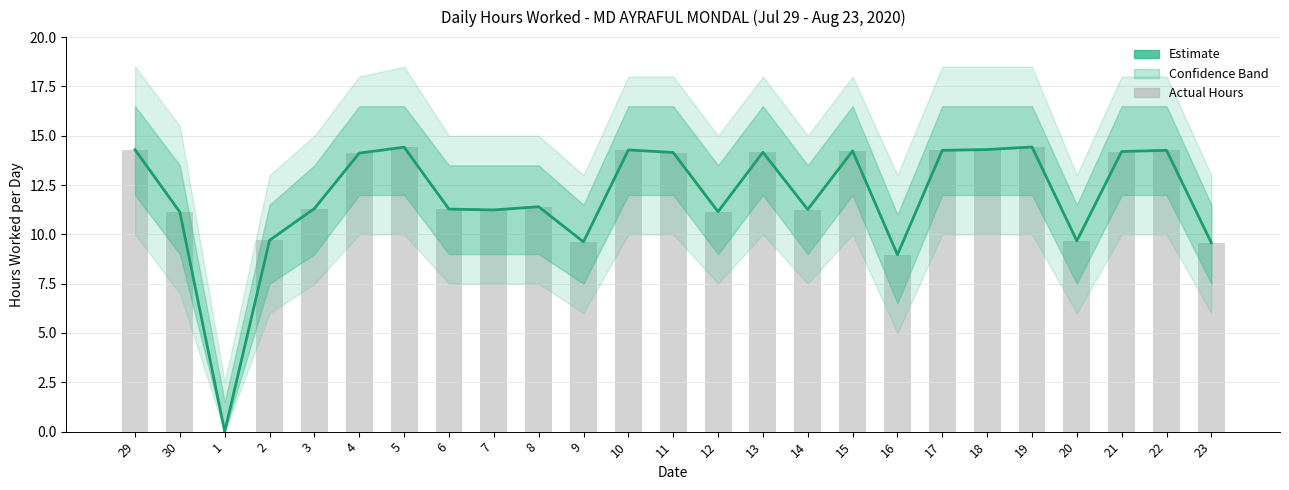

List the labels in order of value, largest first.

19, 5, 18, 29, 10, 17, 22, 15, 21, 13, 11, 4, 8, 3, 6, 14, 7, 12, 30, 2, 20, 9, 23, 16, 1